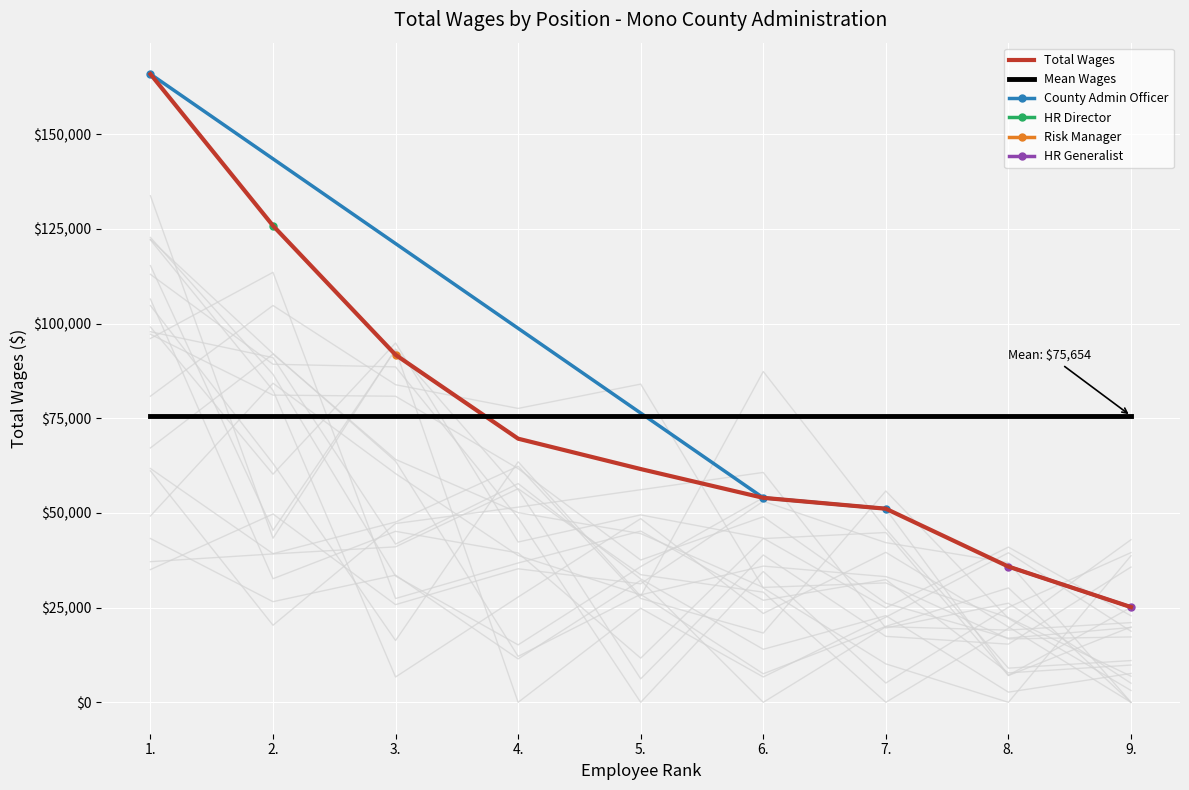

At which category does the chart reach its peak across all series?

1.